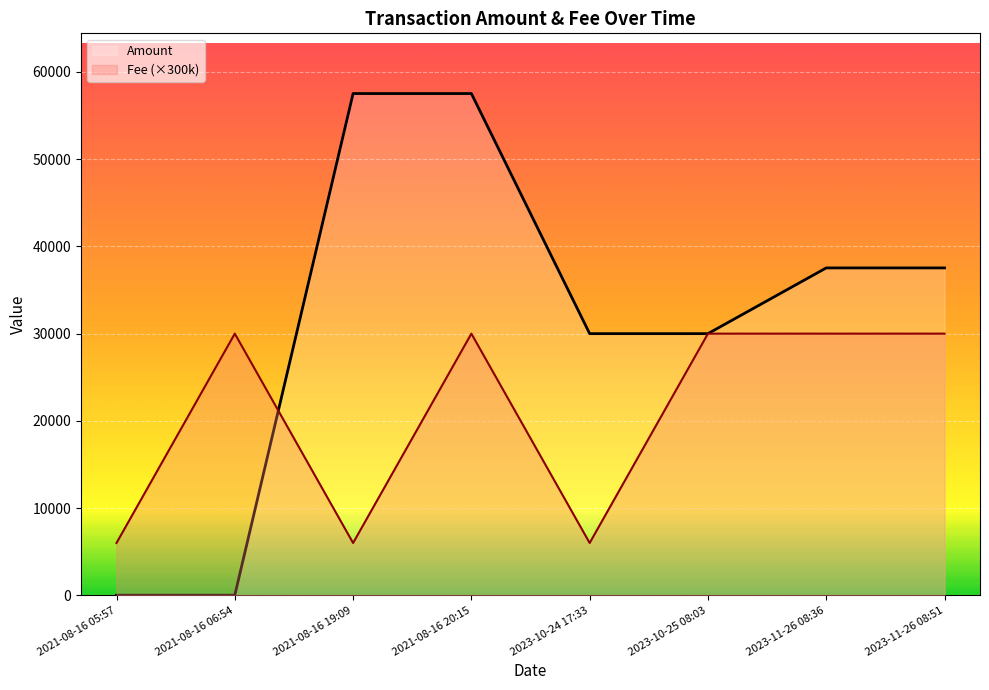

Which series ends up on top after the final intersection of Amount and Fee (×300k)?

Amount